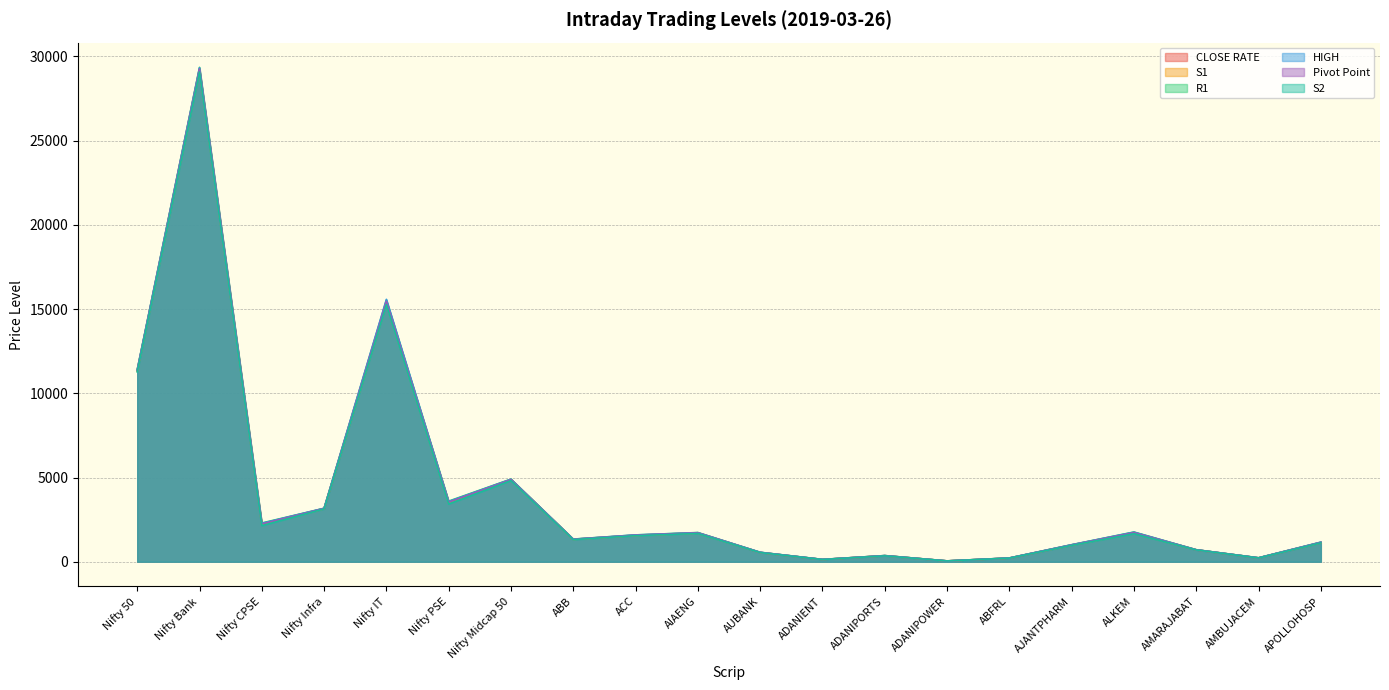

True or false: Pivot Point has a value of 554.2 at AUBANK.

True